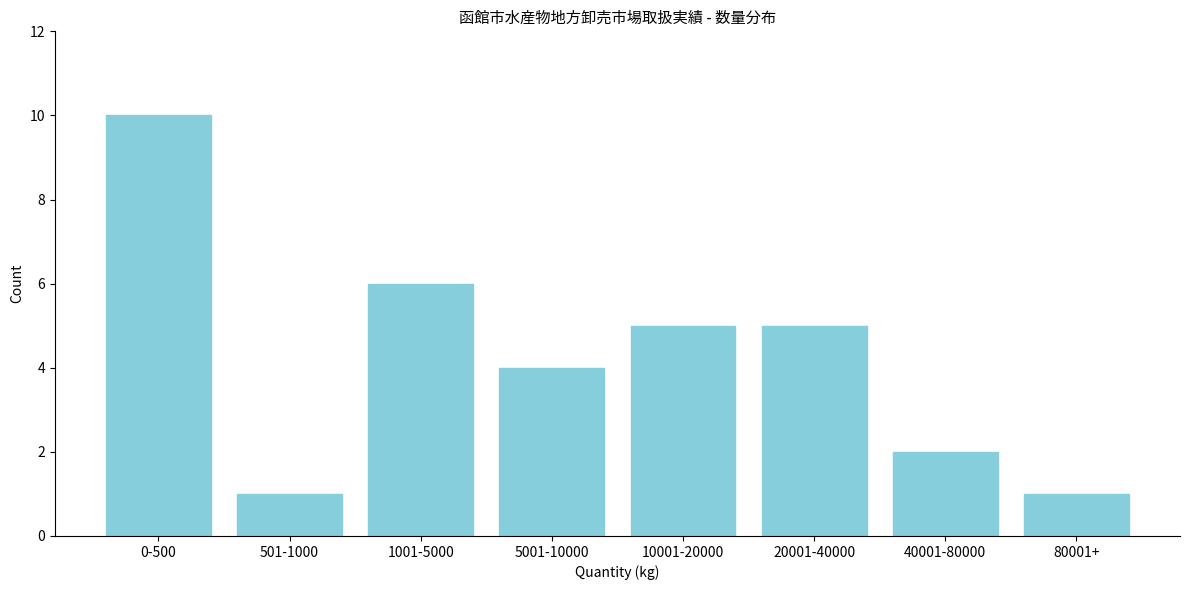

Reading left to right, list all the values displayed in this chart.

10	1	6	4	5	5	2	1